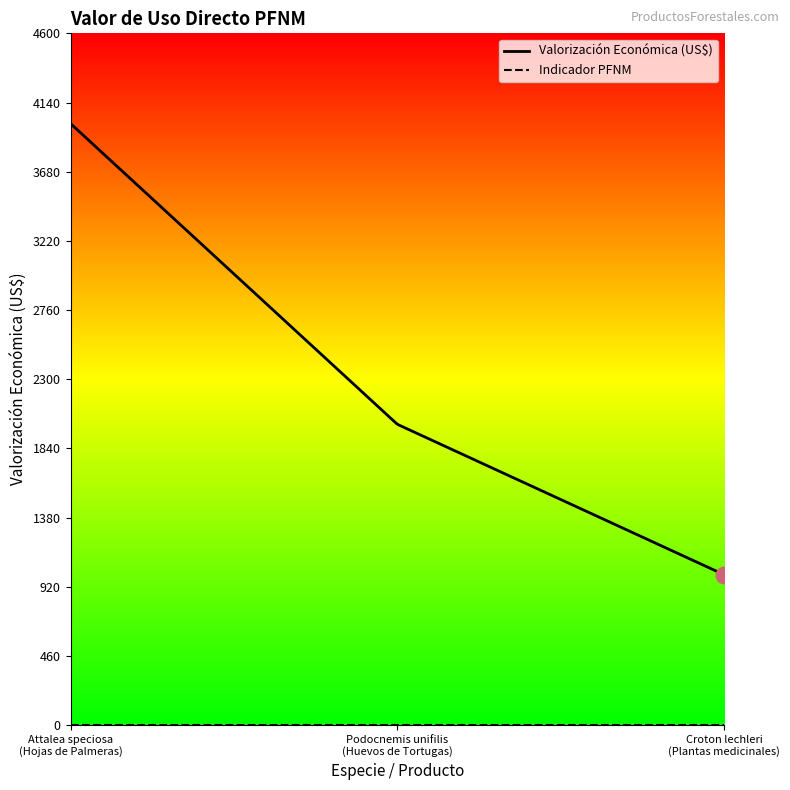

Which series has the largest total across all categories?

Valorización Económica (US$)